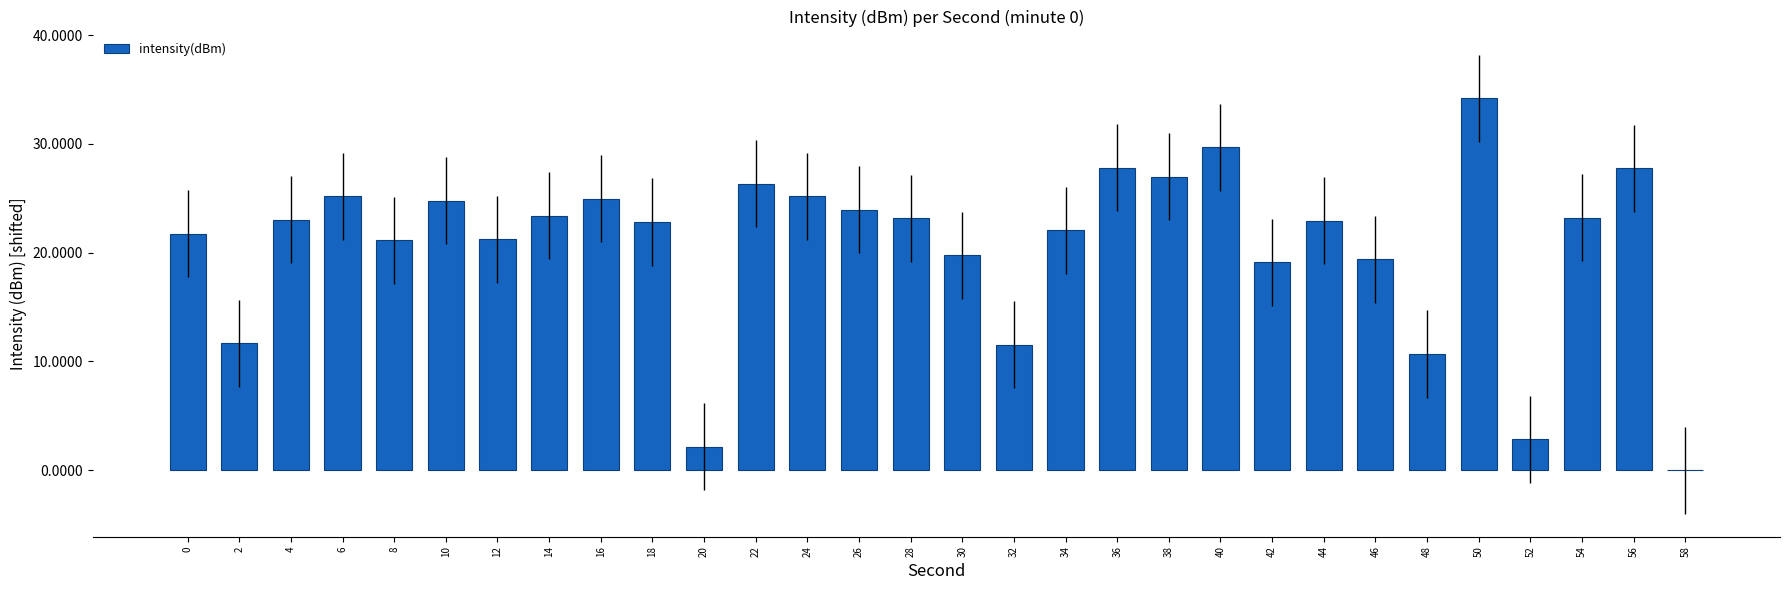

What is the change in value from 10 to 46?

-5.4